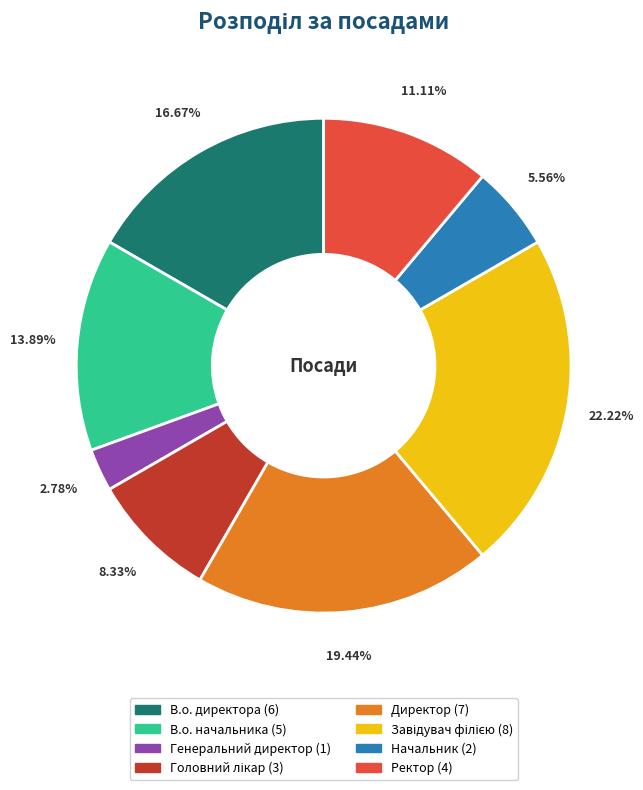

Count the number of slices in the pie.

8